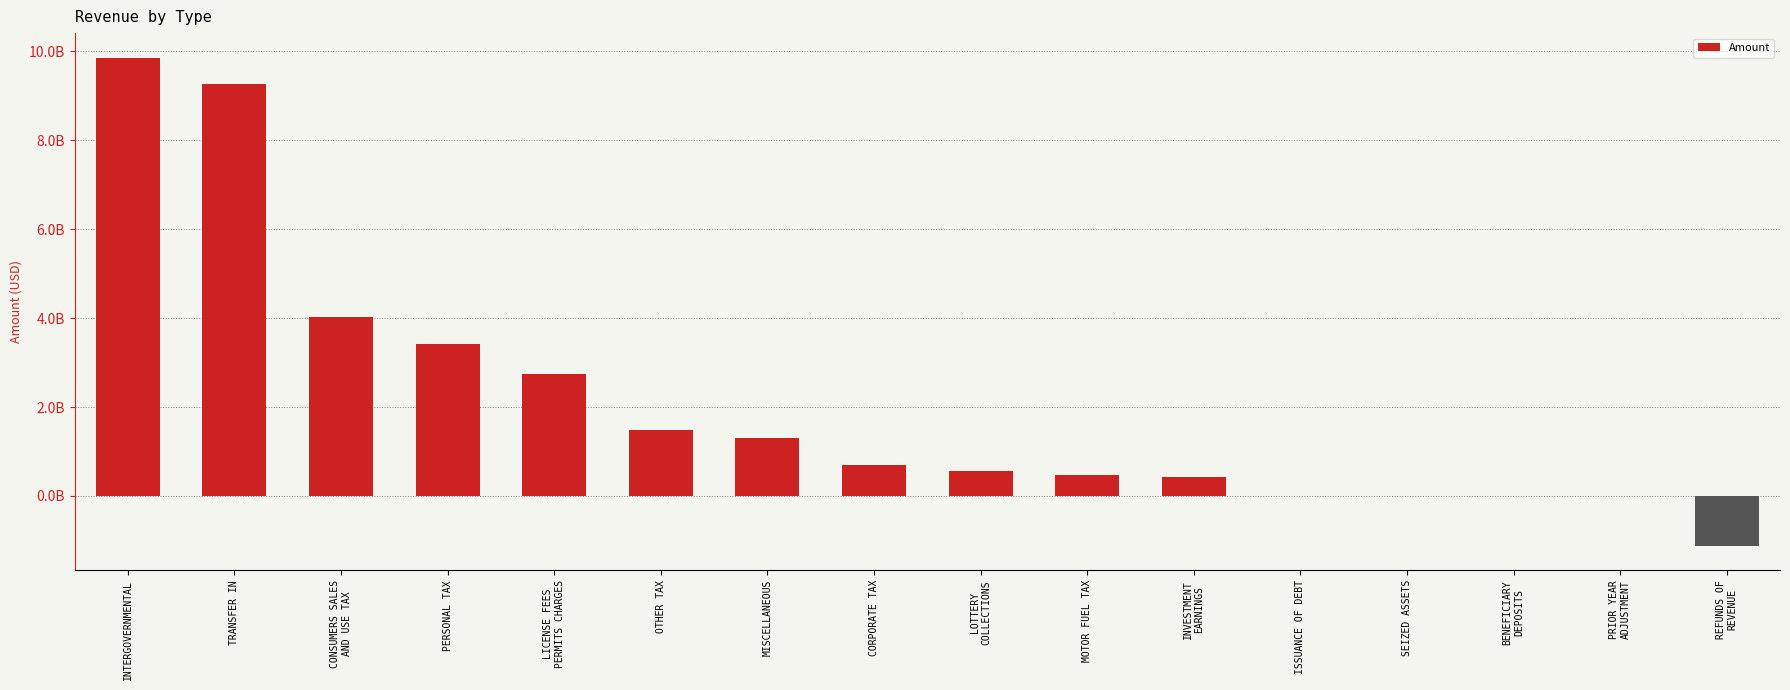

How many data points are less than 687351559?

8